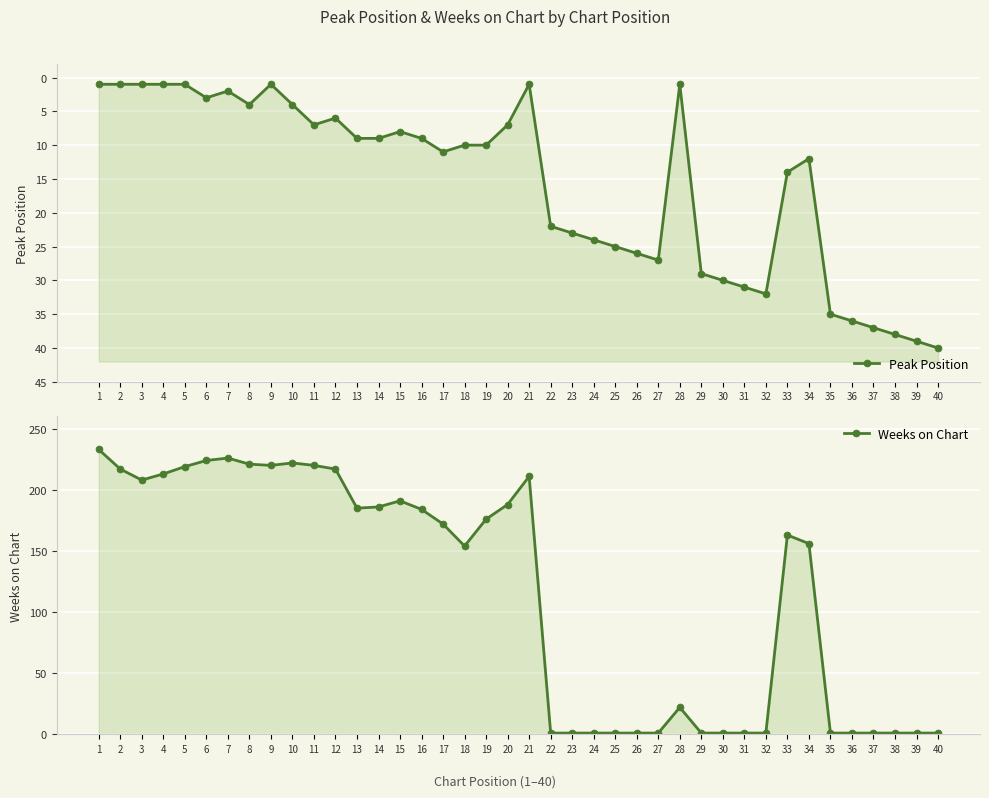

What is the smallest value displayed?

1